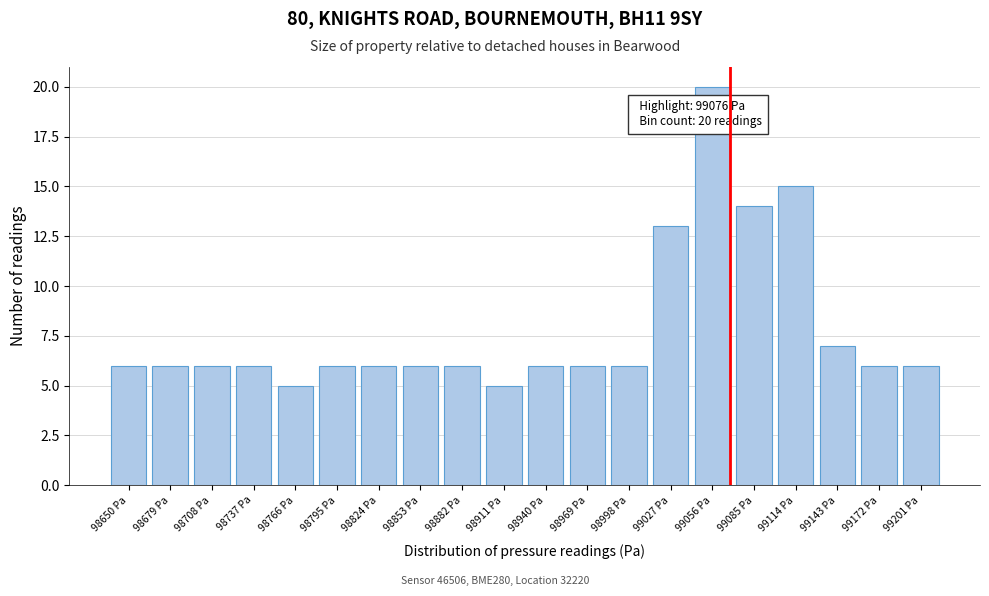

Reading left to right, extract all data points from this chart.

6	6	6	6	5	6	6	6	6	5	6	6	6	13	20	14	15	7	6	6